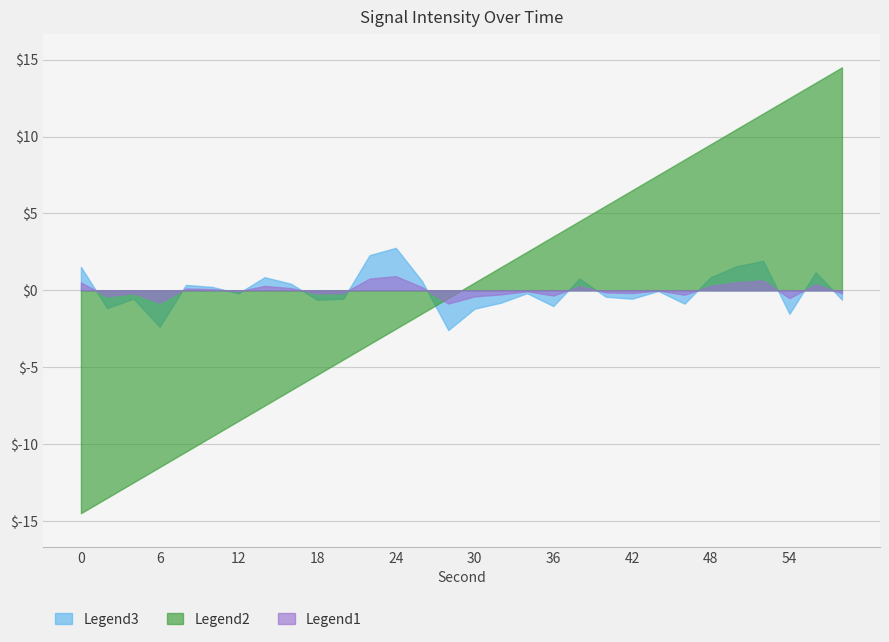

What is the greatest value displayed?

14.5